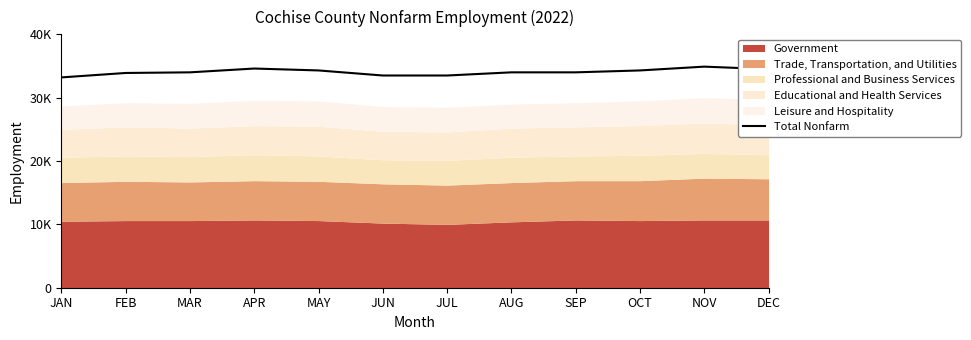

What is the label of the 11th point from the left?

NOV